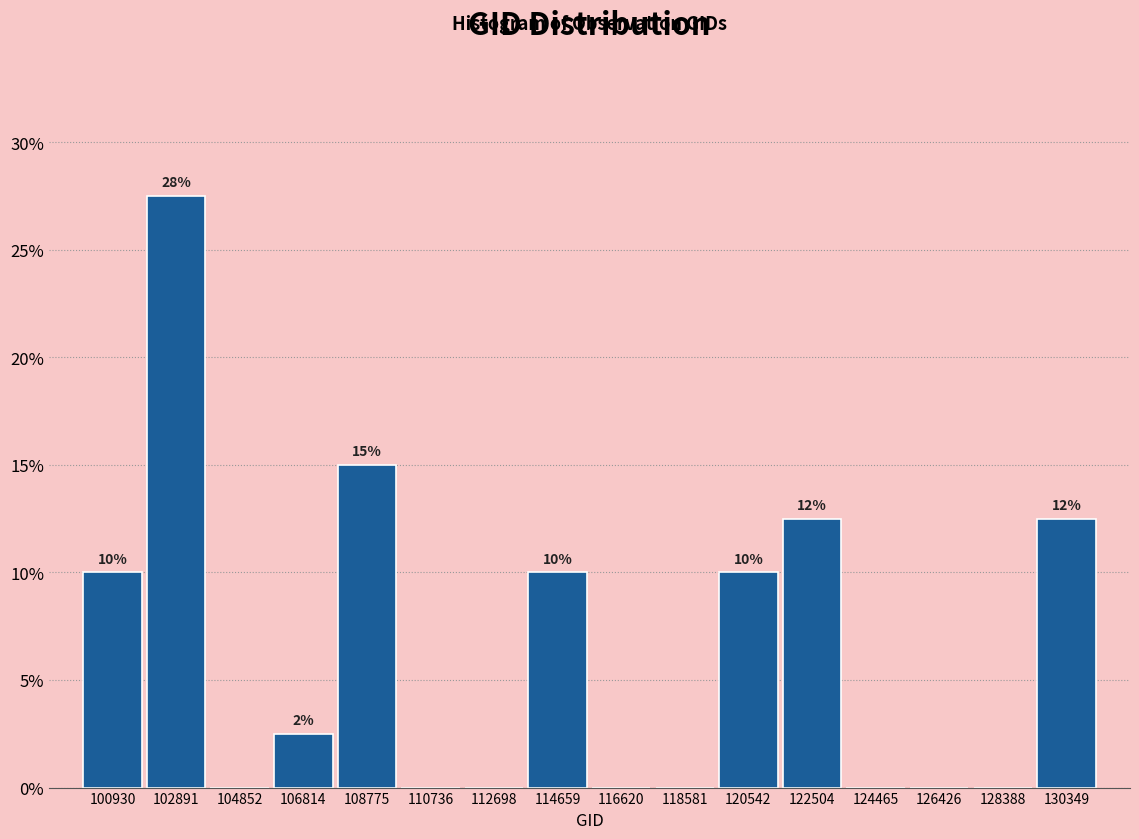

Between 100930 and 118581, which is larger?

100930